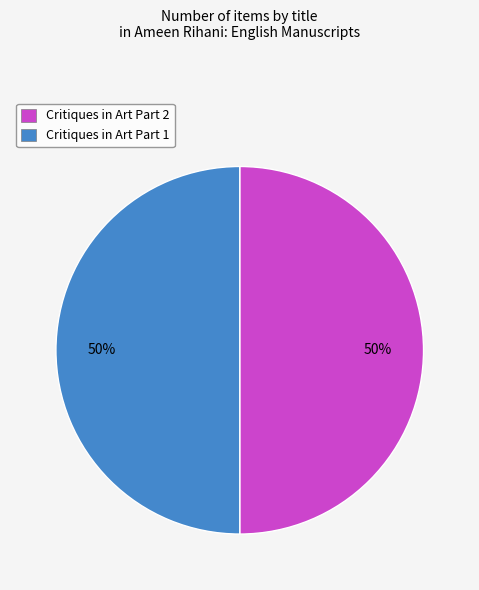

To the nearest percent, what is the average slice percentage?

50%